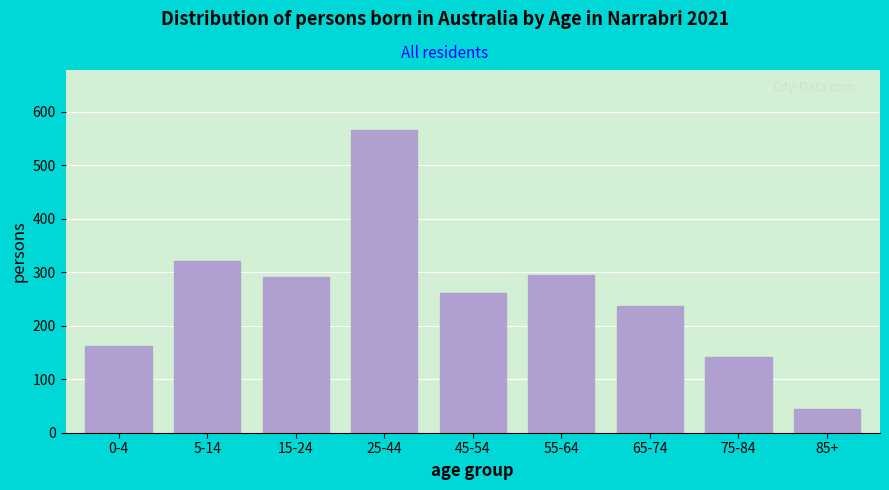

Reading left to right, what are all the values shown in this chart?

0-4=163	5-14=321	15-24=291	25-44=565	45-54=262	55-64=295	65-74=236	75-84=141	85+=45